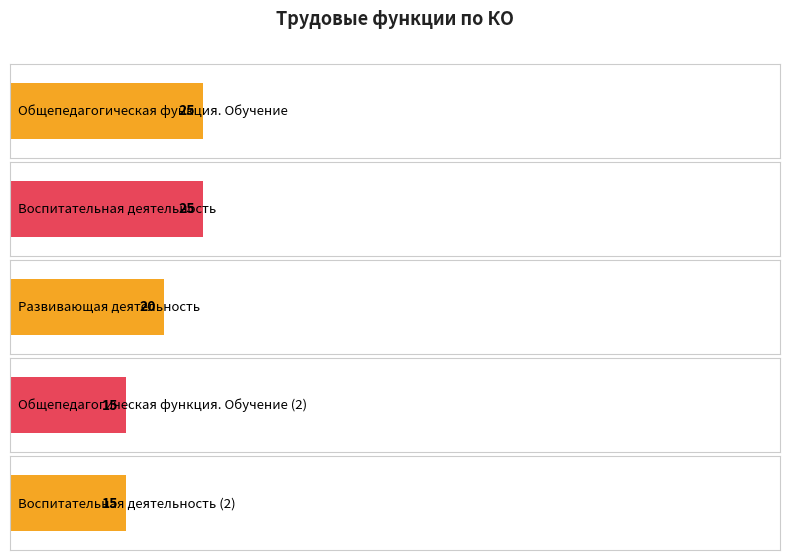

Reading left to right, extract all data points from this chart.

25	25	20	15	15